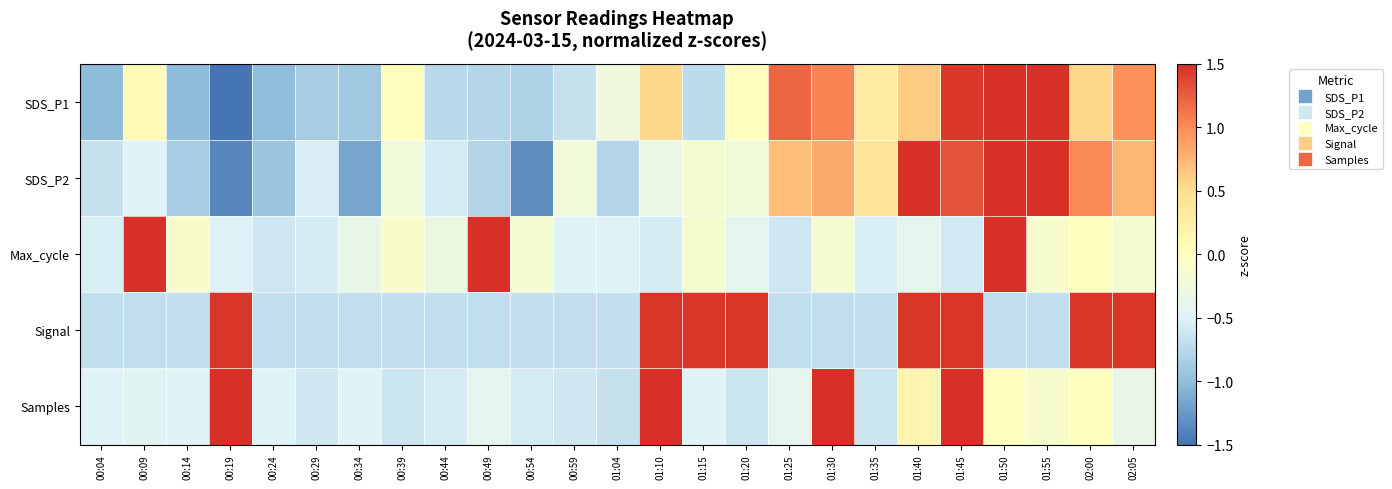

Which category has the lowest value across all series?

00:19